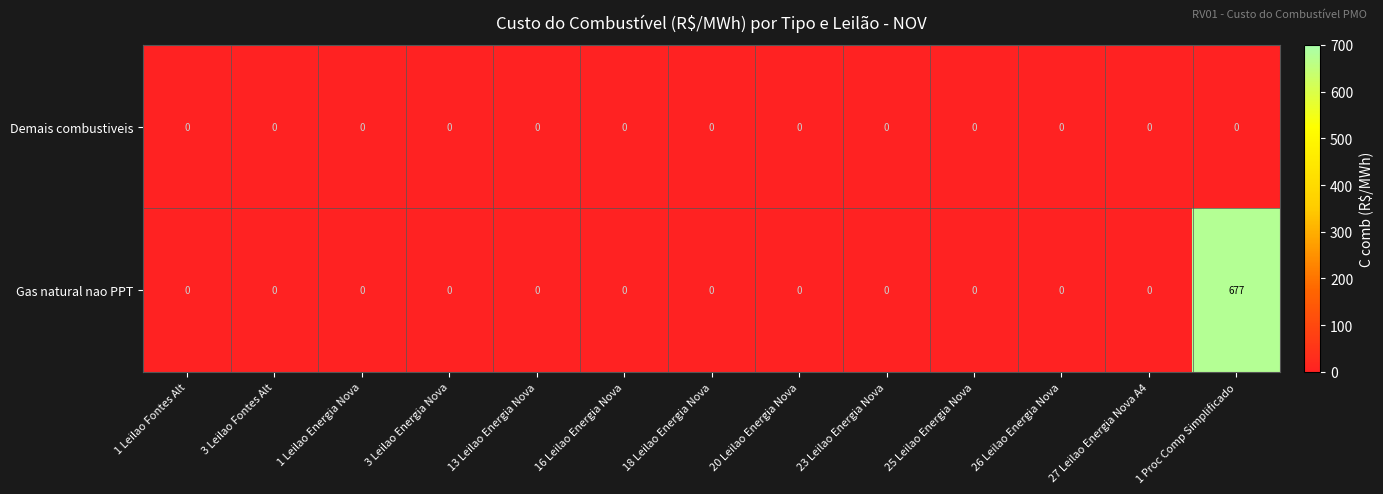

True or false: Gas natural nao PPT has a value of 0 at 27 Leilao Energia Nova A4.

True